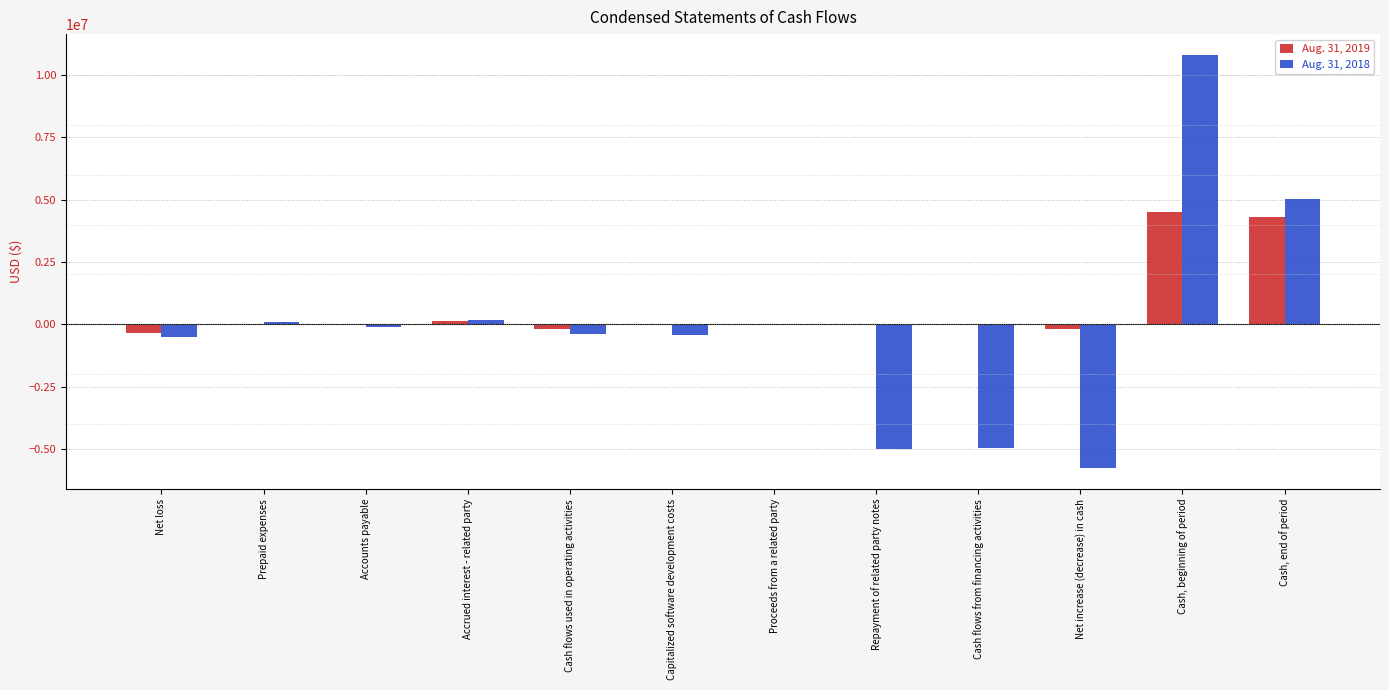

Which category has the highest value across all series?

Cash, beginning of period